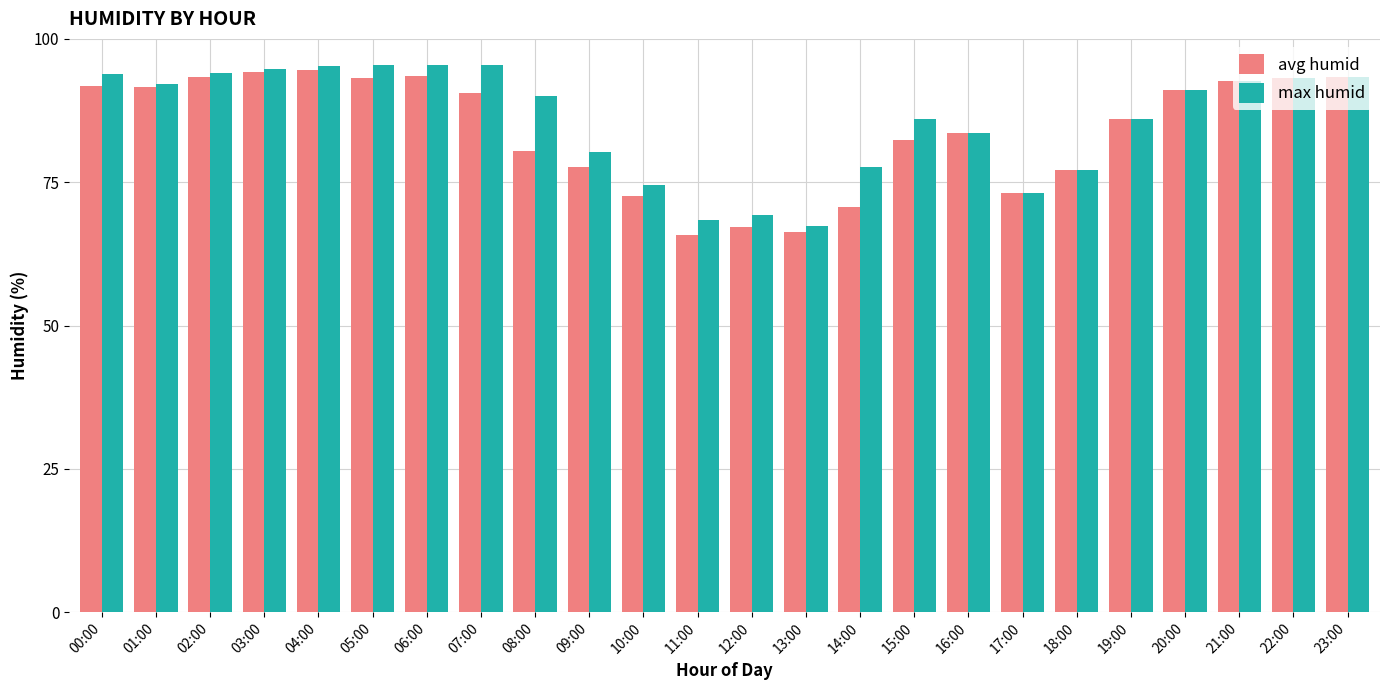

What is the smallest value displayed?

65.8